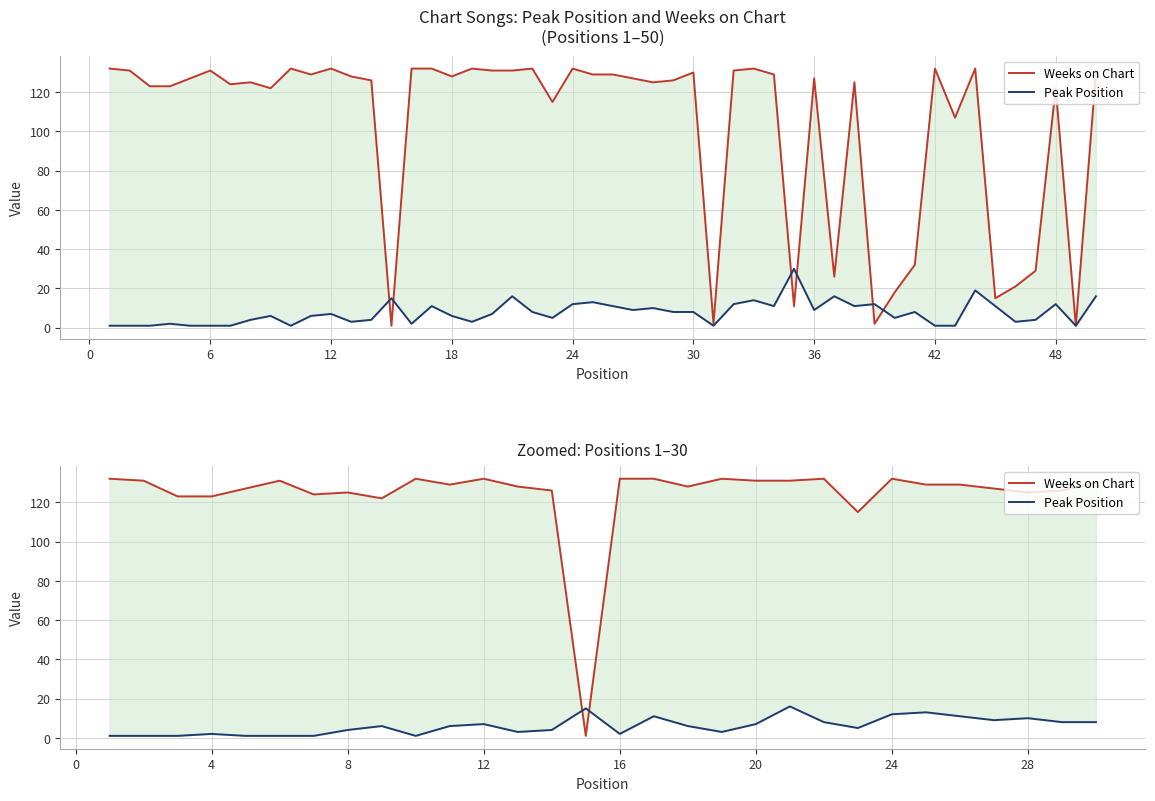

Is it true that Weeks on Chart equals 42 at 18?

False